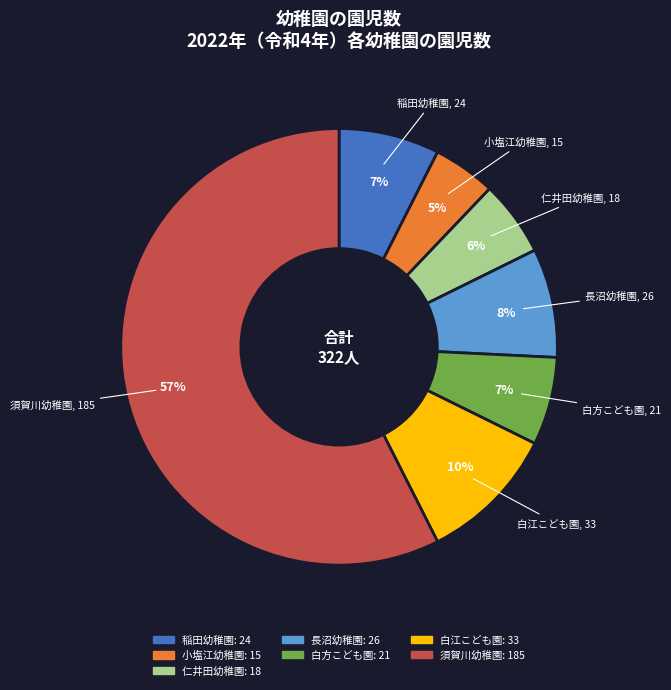

Is the sum of 白方こども園 and 小塩江幼稚園 greater than half?

No